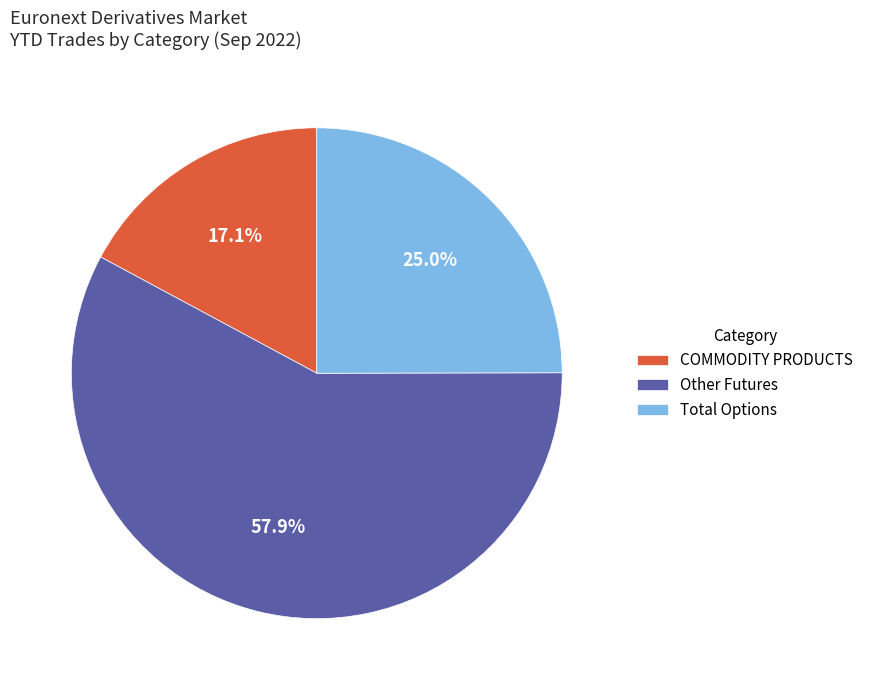

Is there any slice that represents more than half of the pie?

Yes